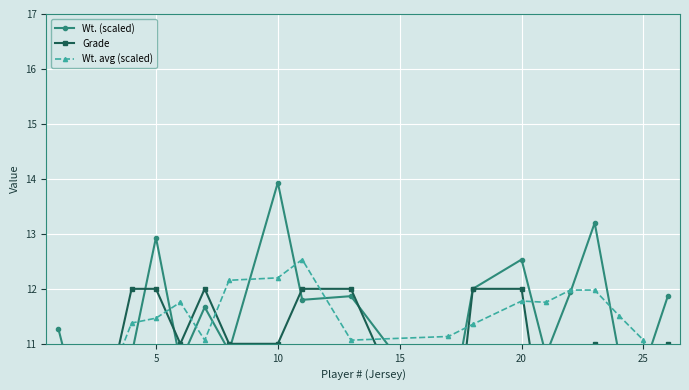

How many series are shown in this chart?

3